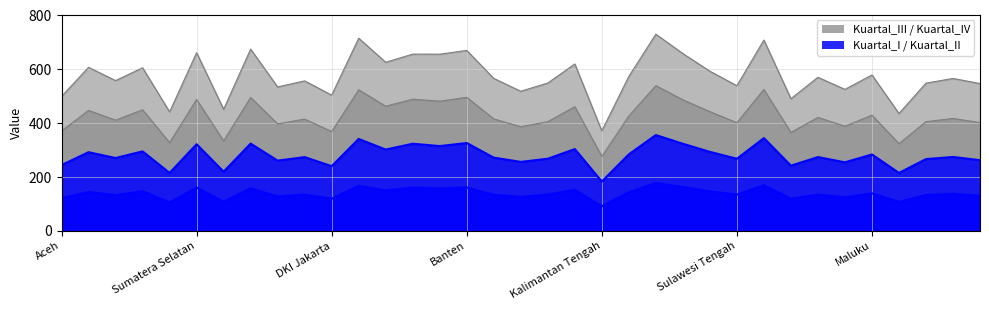

How many lines are shown in the chart?

4